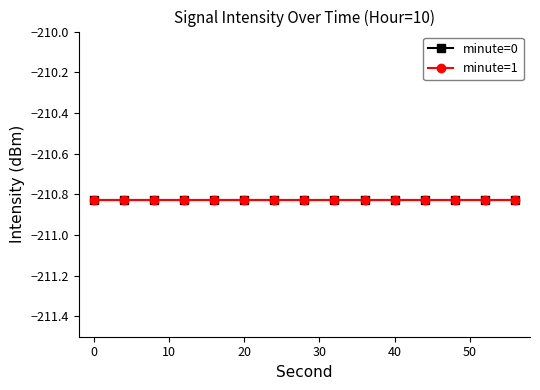

How many data points does each series have?

15